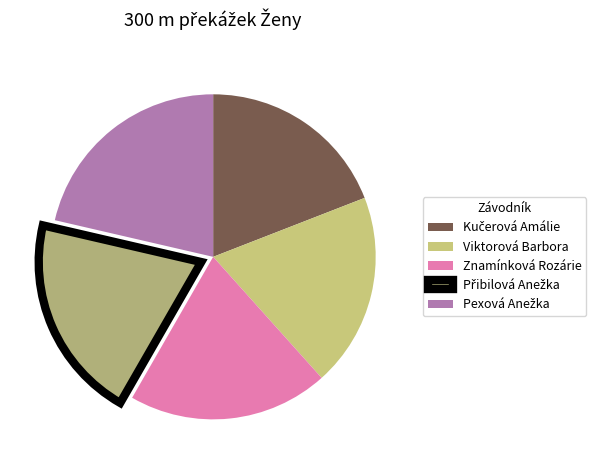

How many segments does this pie chart have?

5